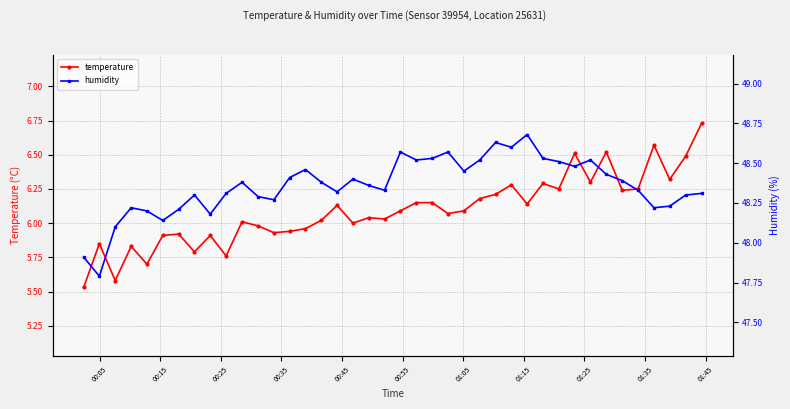

Count the number of data series in this chart.

2